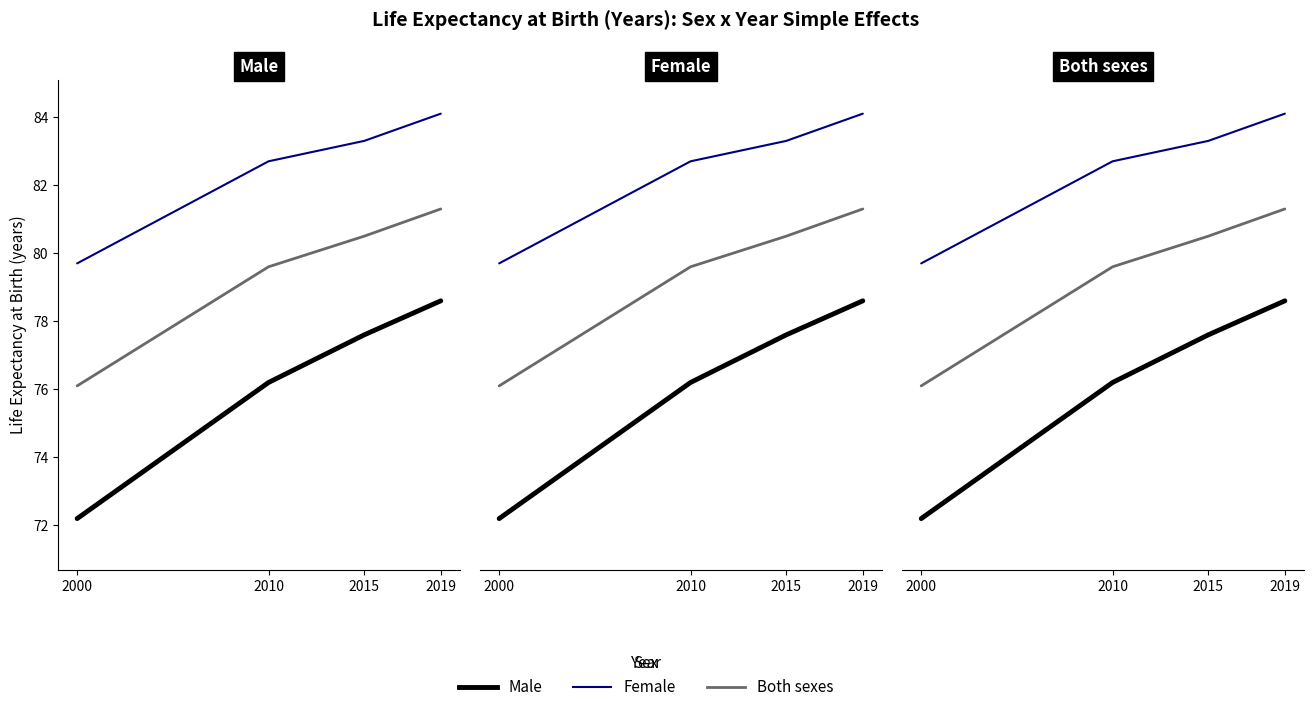

Is it true that Both sexes equals 76.1 at 2000?

True